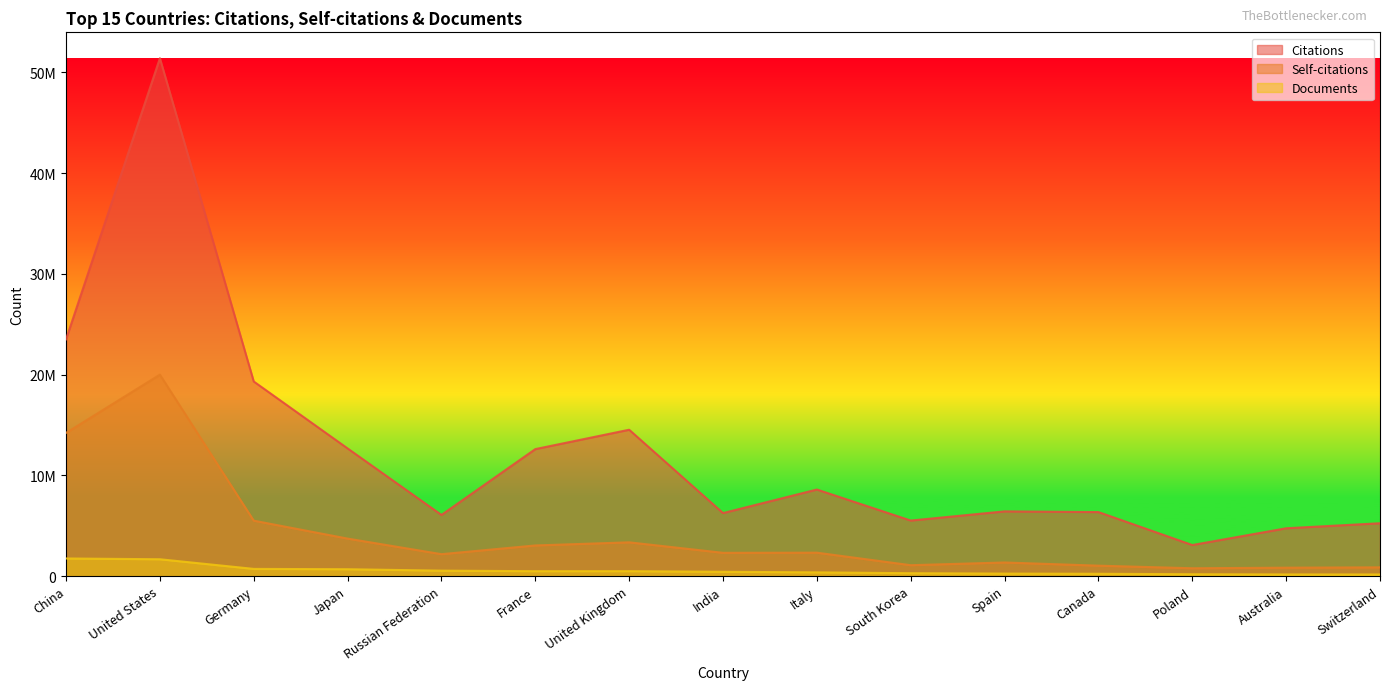

Which series has the largest range (max minus min)?

Citations